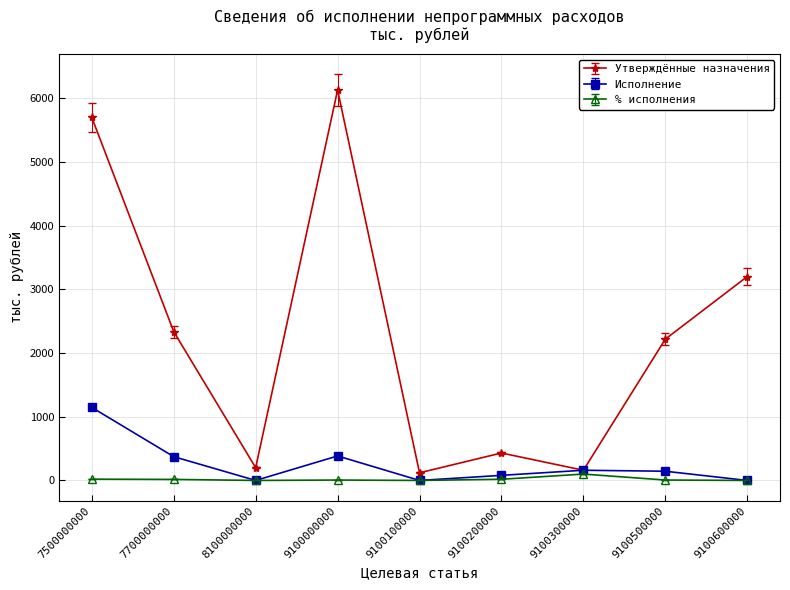

Where is the first local maximum for Утверждённые назначения?

9100000000